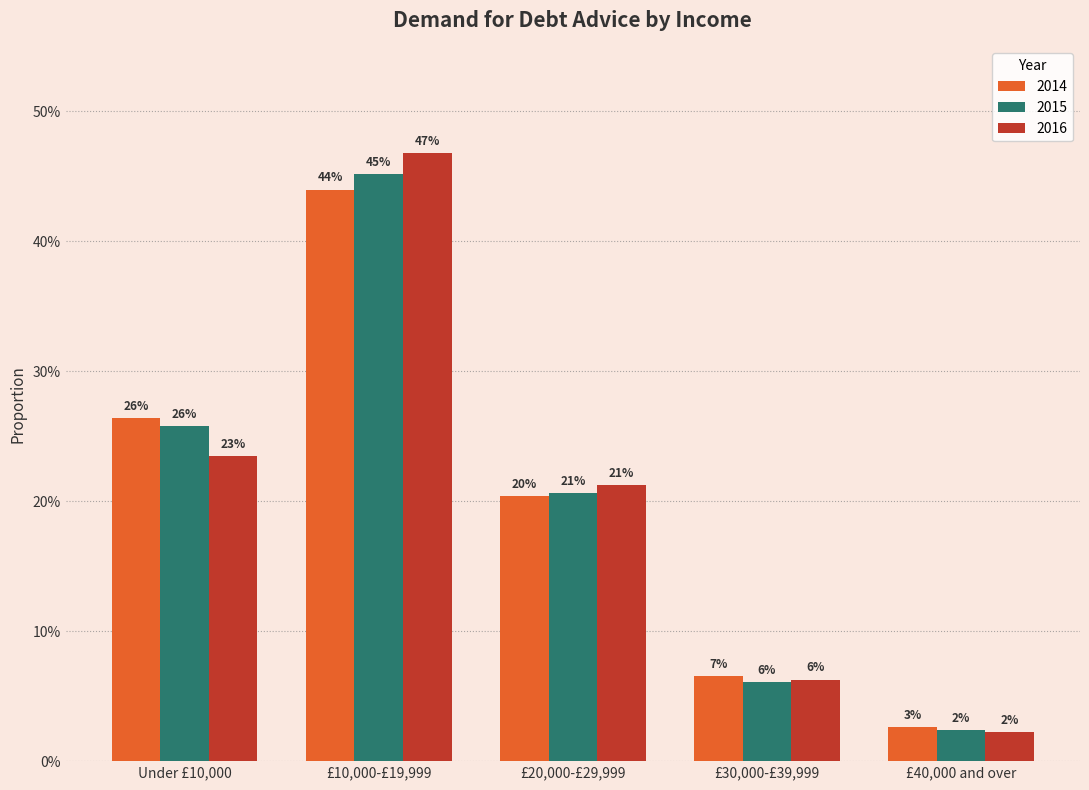

Does the chart contain any negative values?

No